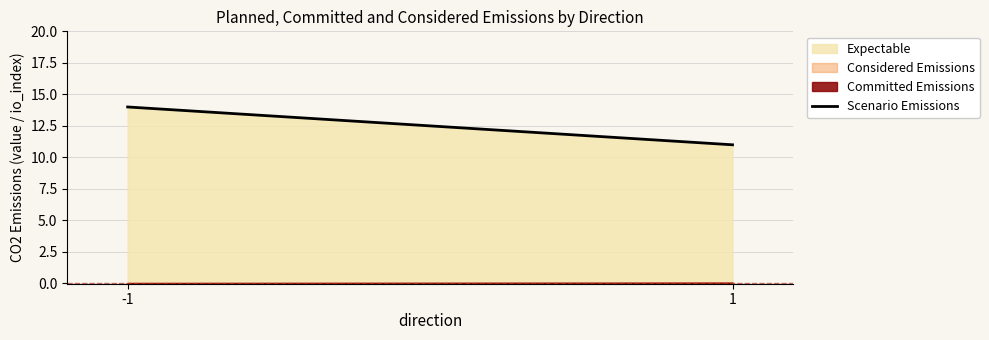

Rank the categories by value from highest to lowest.

-1, 1